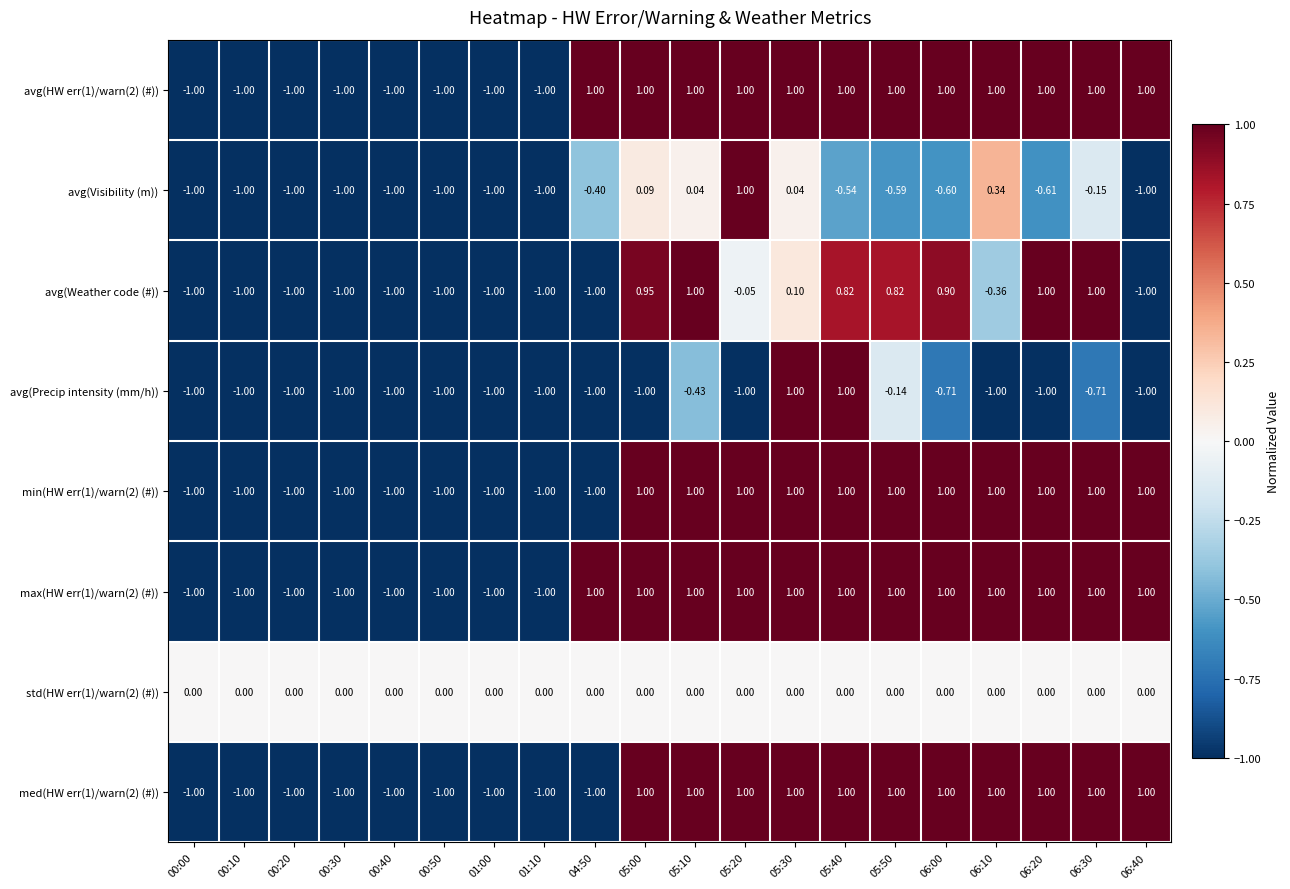

How many data points does each series have?

20